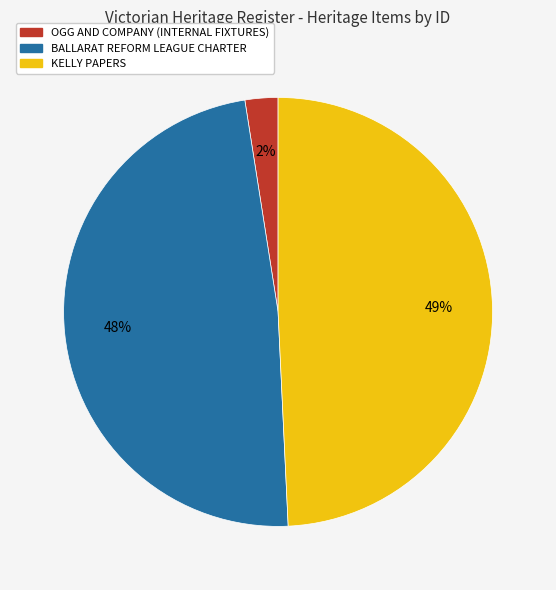

Count the number of slices in the pie.

3